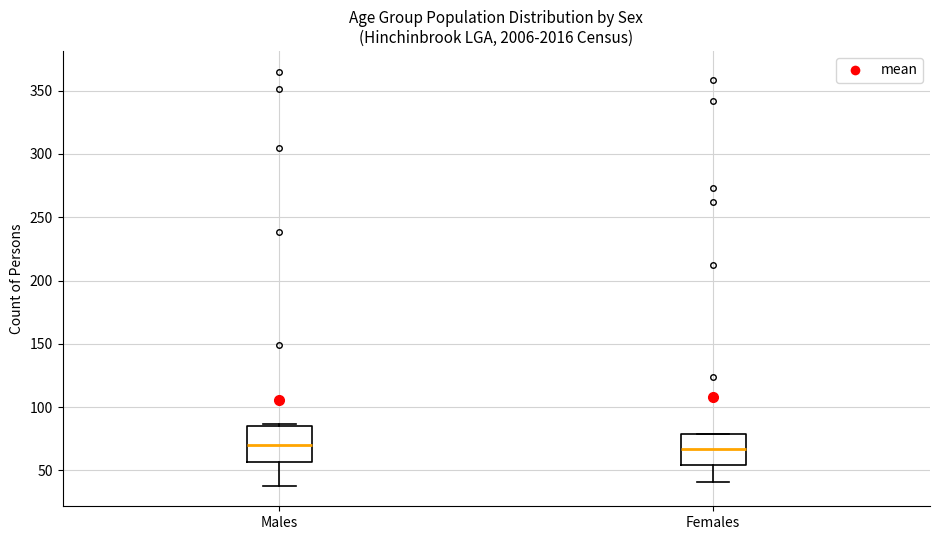

Reading left to right, transcribe this box plot: for each box, give where its median line is, the range the box spans, and where its two whiskers end, as read against the y-axis. The values are not printed on the chart, so give them approximately, as read against the axis.

Males: median 70, box 55 to 85, whiskers 40 to 85 (just above the box's upper edge)
Females: median 65, box 55 to 80, whiskers 40 to 80